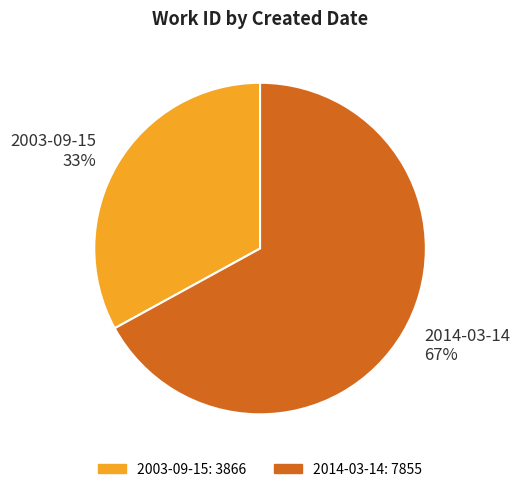

What is the majority slice?

2014-03-14